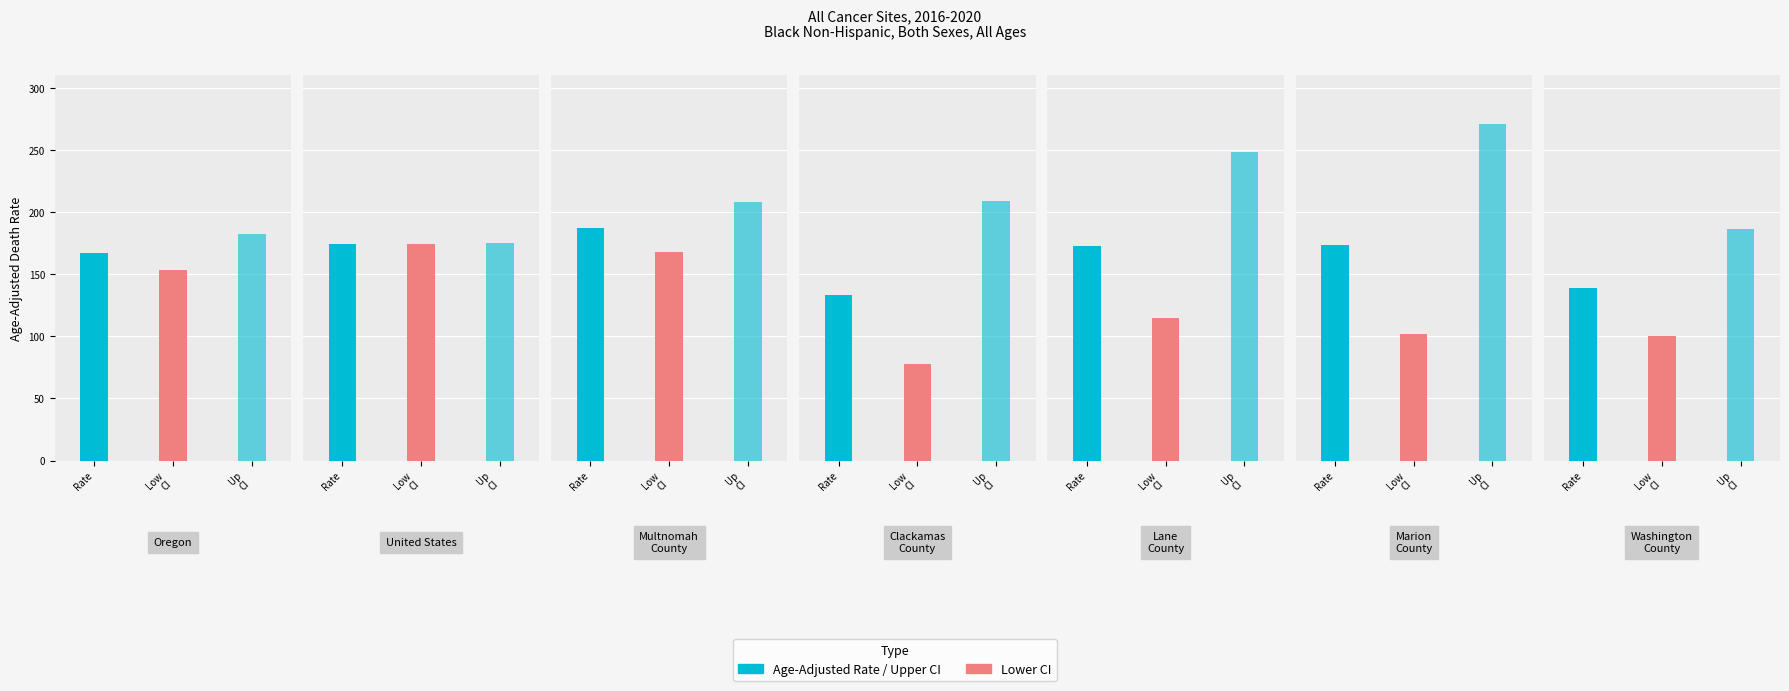

What is the highest value of the Lower CI series?

174.1